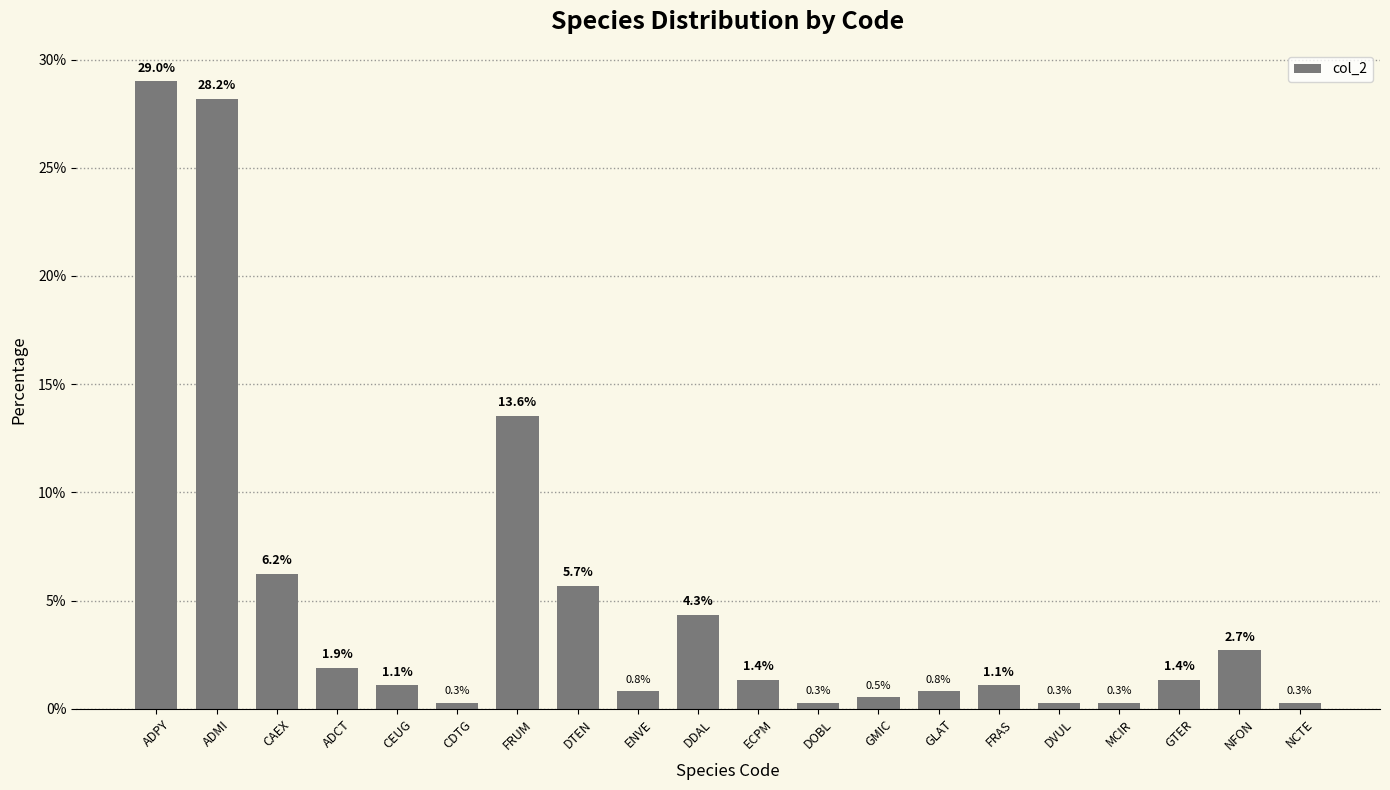

How many values exceed 1?

12